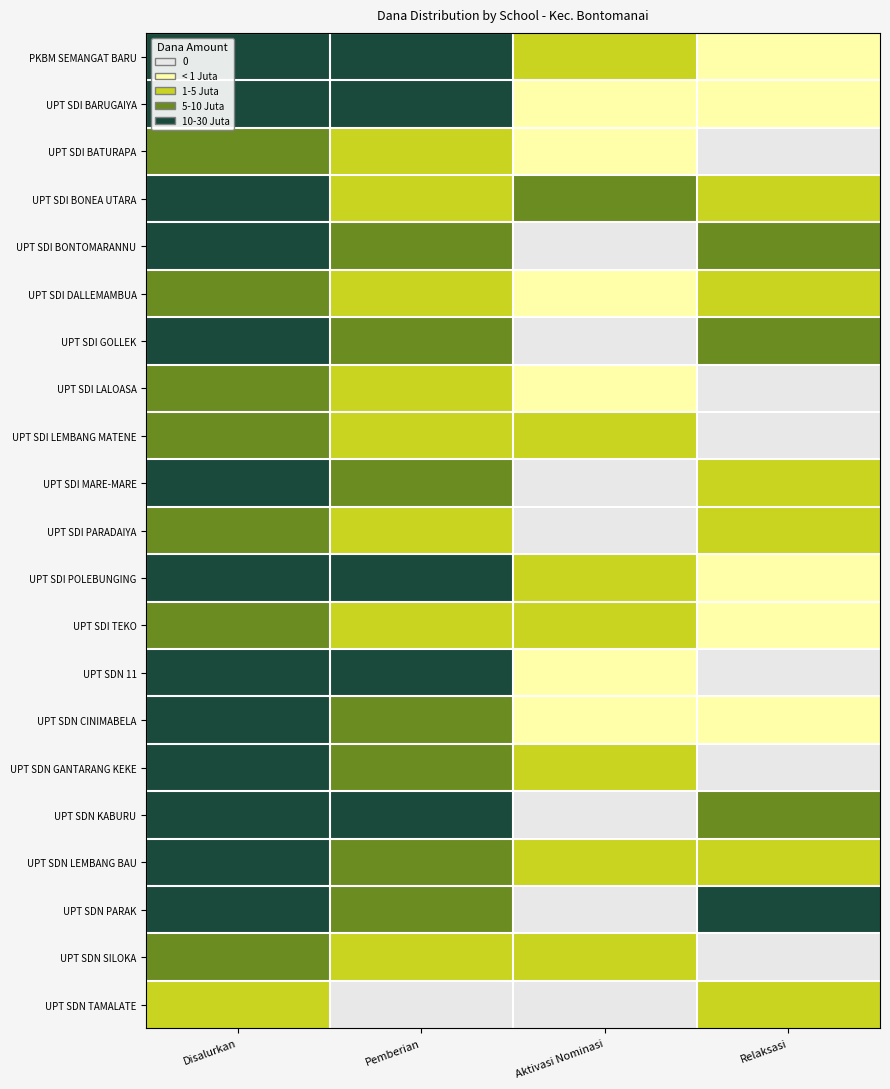

Which has a higher value, Pemberian or Disalurkan?

Disalurkan